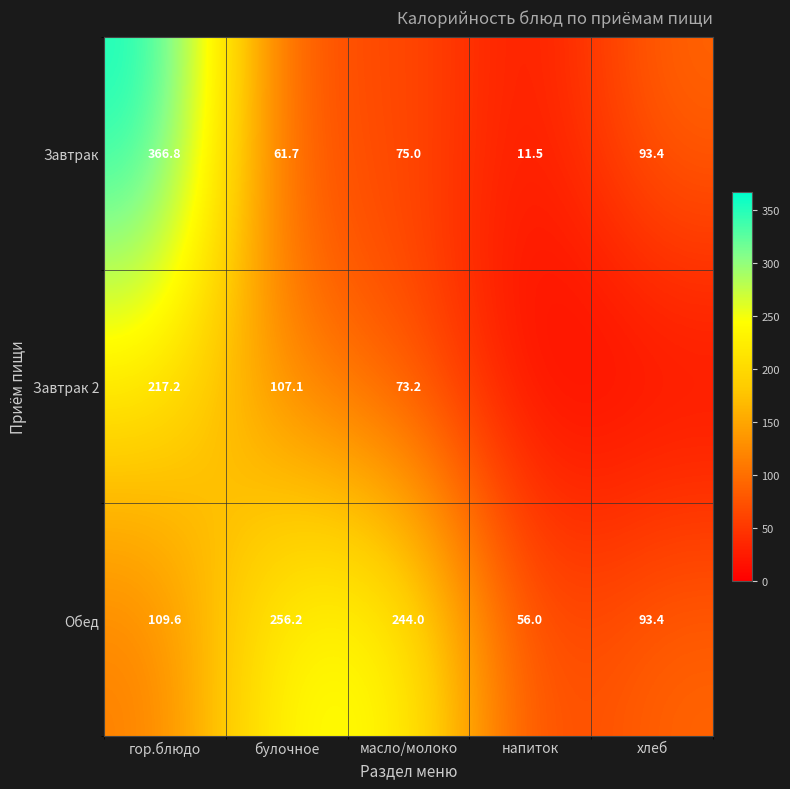

What is the difference between the second highest and minimum values in the Обед series?

188.0